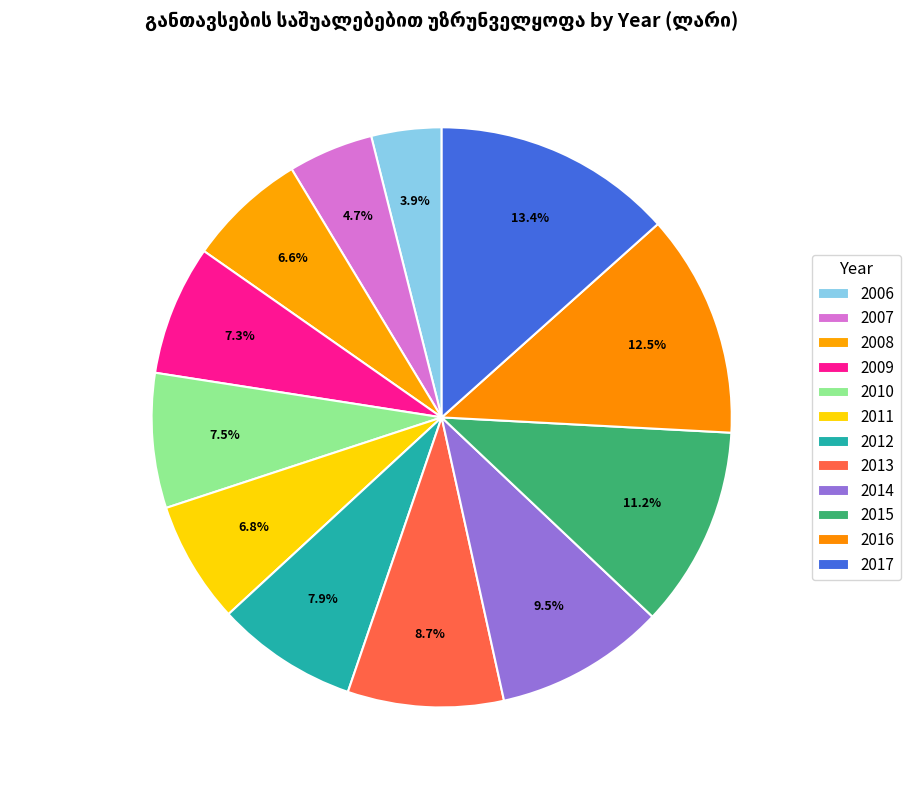

Which has a higher value, 2017 or 2016?

2017